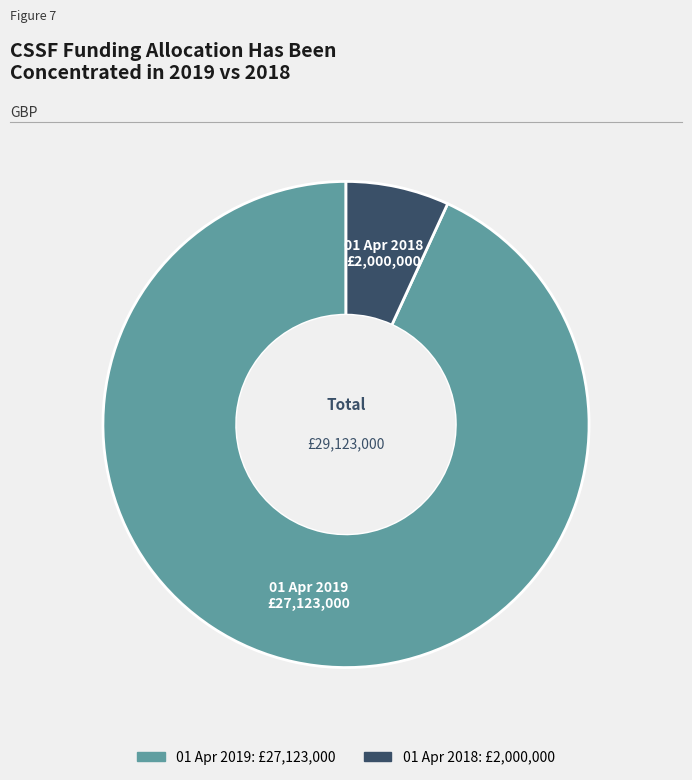

Approximately how many times larger is the value at 01 Apr 2019 compared to 01 Apr 2018?

13.6